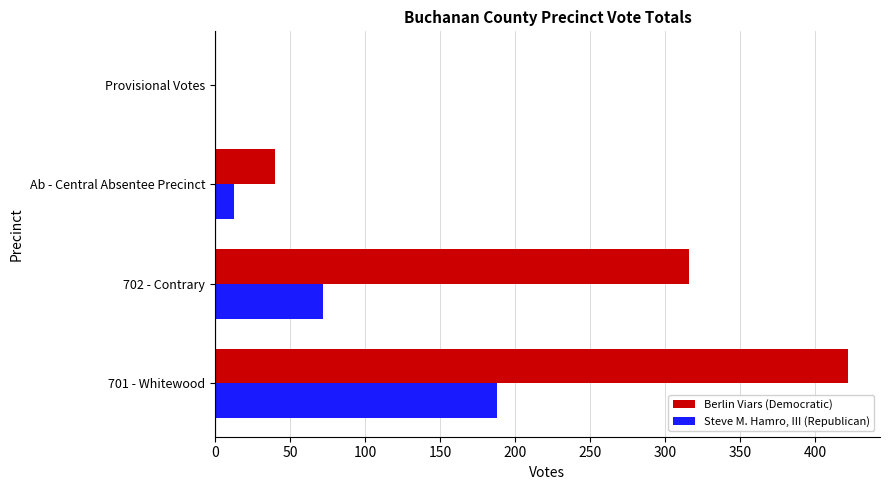

Which series changed the most between 702 - Contrary and Ab - Central Absentee Precinct?

Berlin Viars (Democratic)